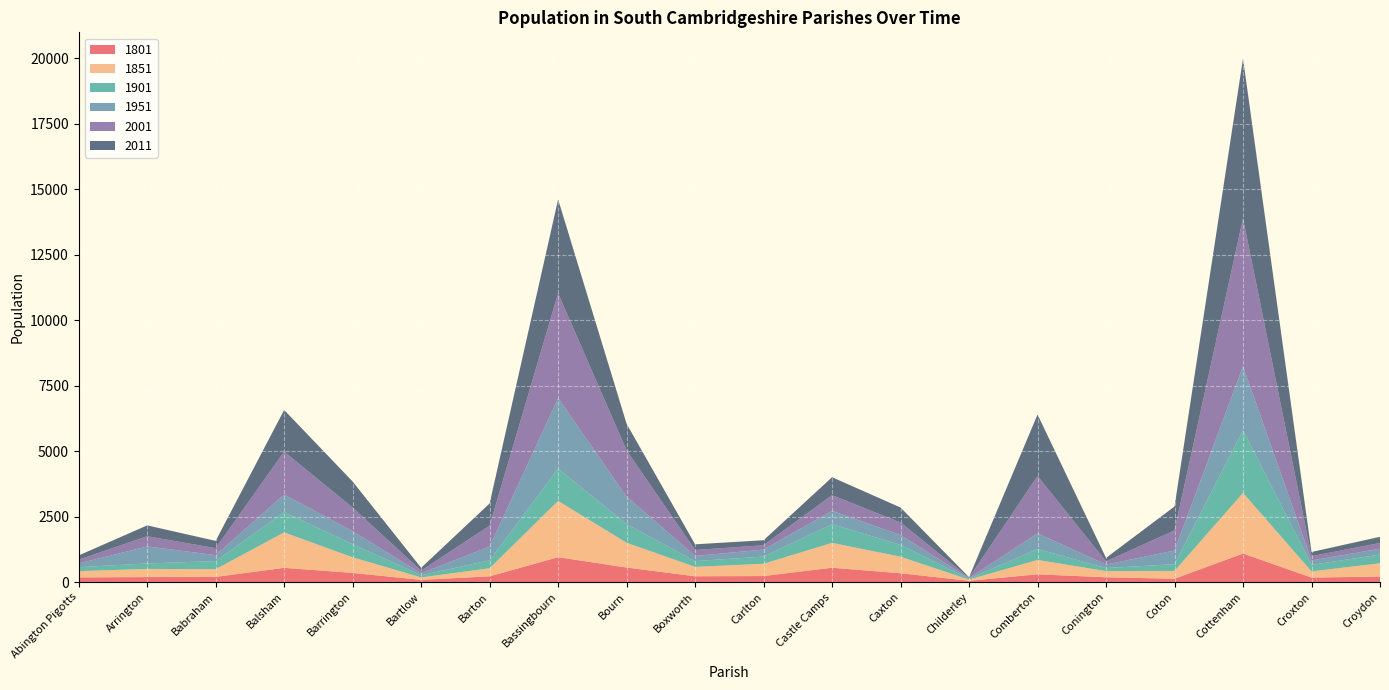

Reading left to right, extract all data points from this chart.

1801: Abington Pigotts=177	Arrington=190	Babraham=196	Balsham=542	Barrington=348	Bartlow=83	Barton=218	Bassingbourn=948	Bourn=554	Boxworth=220	Carlton=229	Castle Camps=546	Caxton=336	Childerley=47	Comberton=295	Conington=182	Coton=126	Cottenham=1088	Croxton=171	Croydon=208
1851: Abington Pigotts=238	Arrington=311	Babraham=296	Balsham=1352	Barrington=596	Bartlow=94	Barton=308	Bassingbourn=2148	Bourn=945	Boxworth=358	Carlton=469	Castle Camps=949	Caxton=630	Childerley=46	Comberton=548	Conington=235	Coton=299	Cottenham=2314	Croxton=236	Croydon=508
1901: Abington Pigotts=153	Arrington=210	Babraham=308	Balsham=780	Barrington=499	Bartlow=82	Barton=301	Bassingbourn=1234	Bourn=709	Boxworth=222	Carlton=275	Castle Camps=713	Caxton=451	Childerley=30	Comberton=419	Conington=117	Coton=257	Cottenham=2393	Croxton=247	Croydon=332
1951: Abington Pigotts=142	Arrington=648	Babraham=226	Balsham=662	Barrington=497	Bartlow=73	Barton=528	Bassingbourn=2687	Bourn=1053	Boxworth=196	Carlton=266	Castle Camps=509	Caxton=375	Childerley=22	Comberton=597	Conington=132	Coton=519	Cottenham=2440	Croxton=170	Croydon=223
2001: Abington Pigotts=143	Arrington=389	Babraham=269	Balsham=1641	Barrington=904	Bartlow=102	Barton=799	Bassingbourn=4005	Bourn=1764	Boxworth=226	Carlton=166	Castle Camps=600	Caxton=480	Childerley=19	Comberton=2189	Conington=120	Coton=773	Cottenham=5652	Croxton=163	Croydon=221
2011: Abington Pigotts=162	Arrington=415	Babraham=276	Balsham=1591	Barrington=993	Bartlow=110	Barton=846	Bassingbourn=3583	Bourn=1015	Boxworth=218	Carlton=191	Castle Camps=684	Caxton=572	Childerley=20	Comberton=2346	Conington=135	Coton=910	Cottenham=6095	Croxton=160	Croydon=235